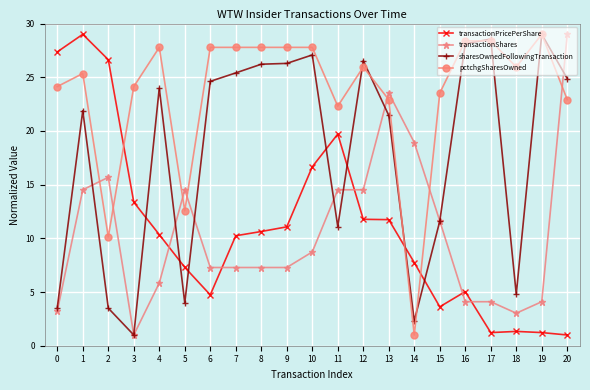

True or false: transactionPricePerShare has a value of 29.0 at 1.

True